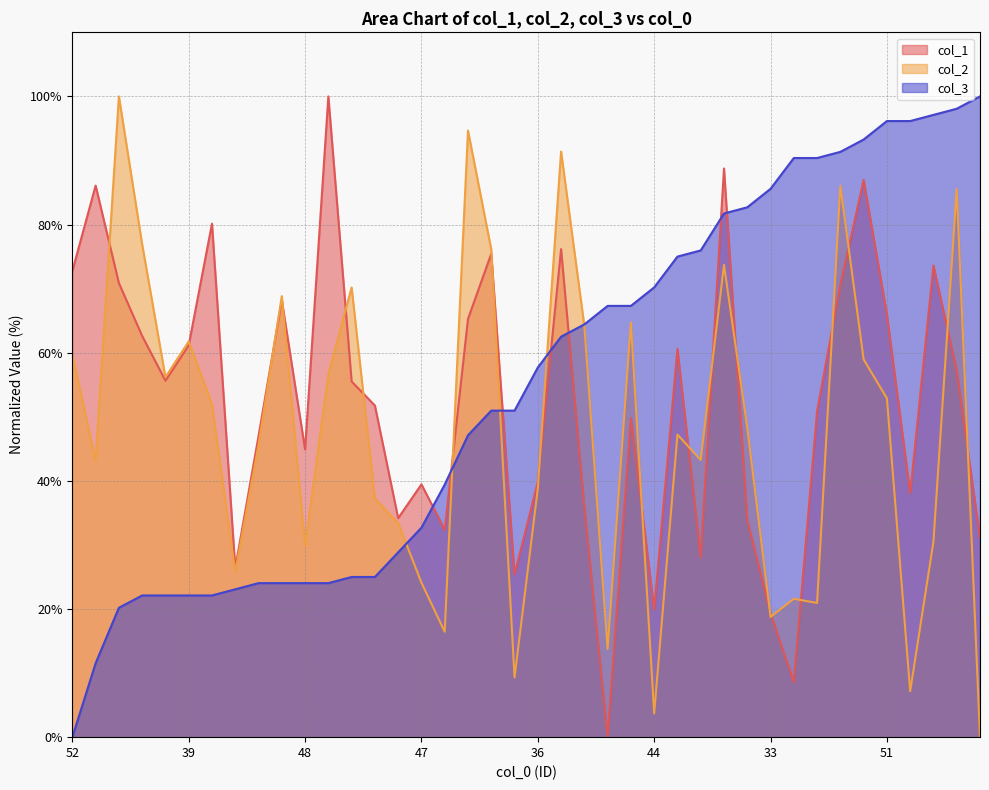

True or false: col_2 has a value of 86.0 at 26.

True